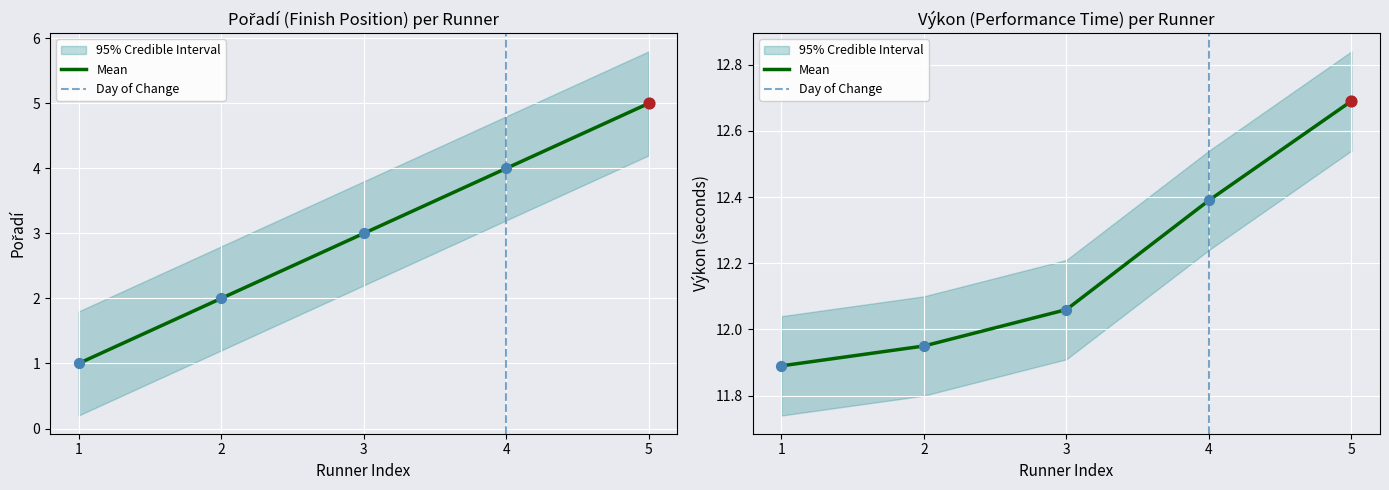

Which series has the widest spread of Y values?

Pořadí